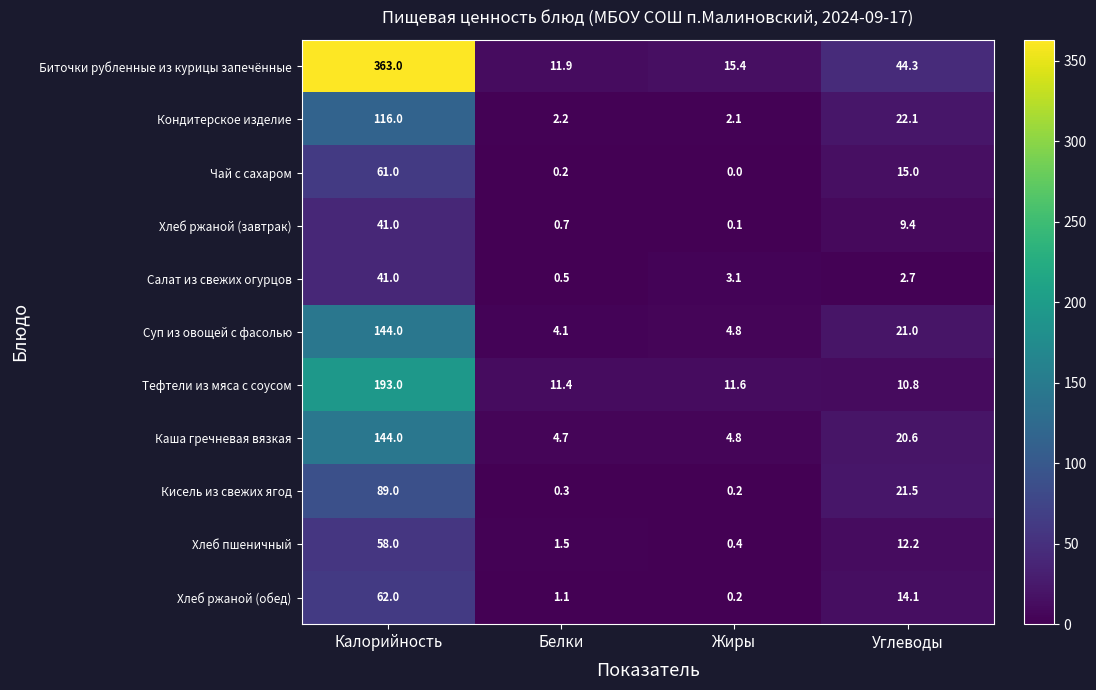

Rank the categories by Кондитерское изделие value from highest to lowest.

Калорийность, Углеводы, Белки, Жиры